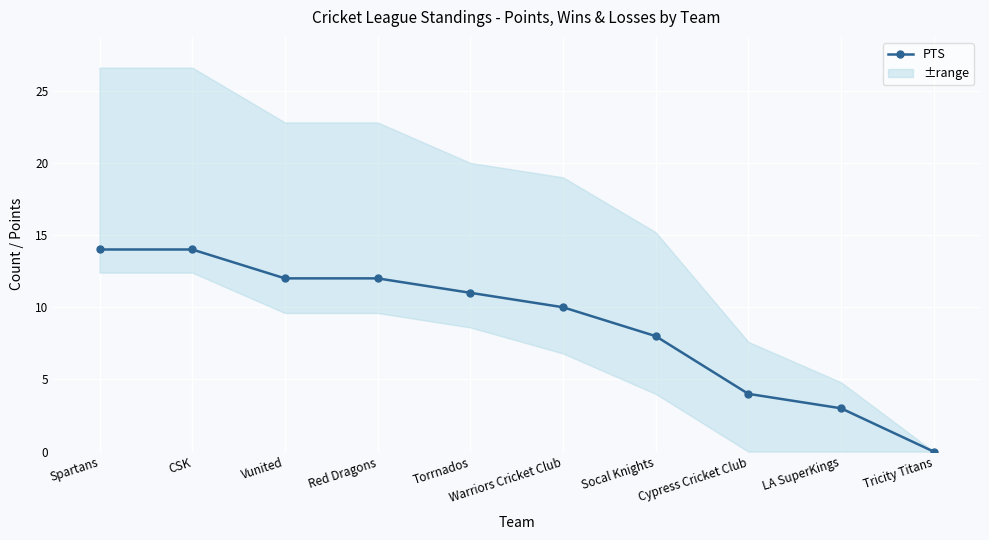

Is it true that the value at CSK is 14?

True